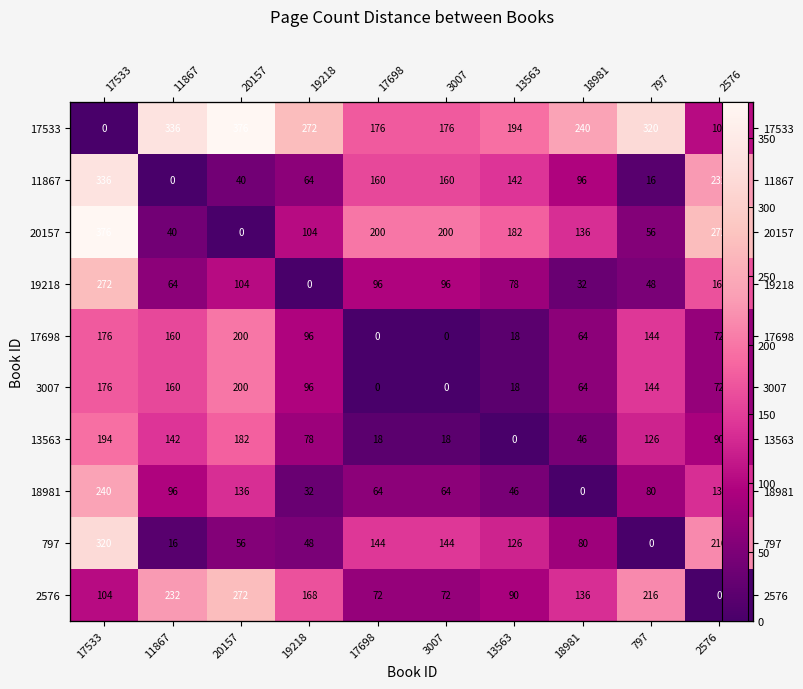

At which category is the sum across all series the highest?

17533